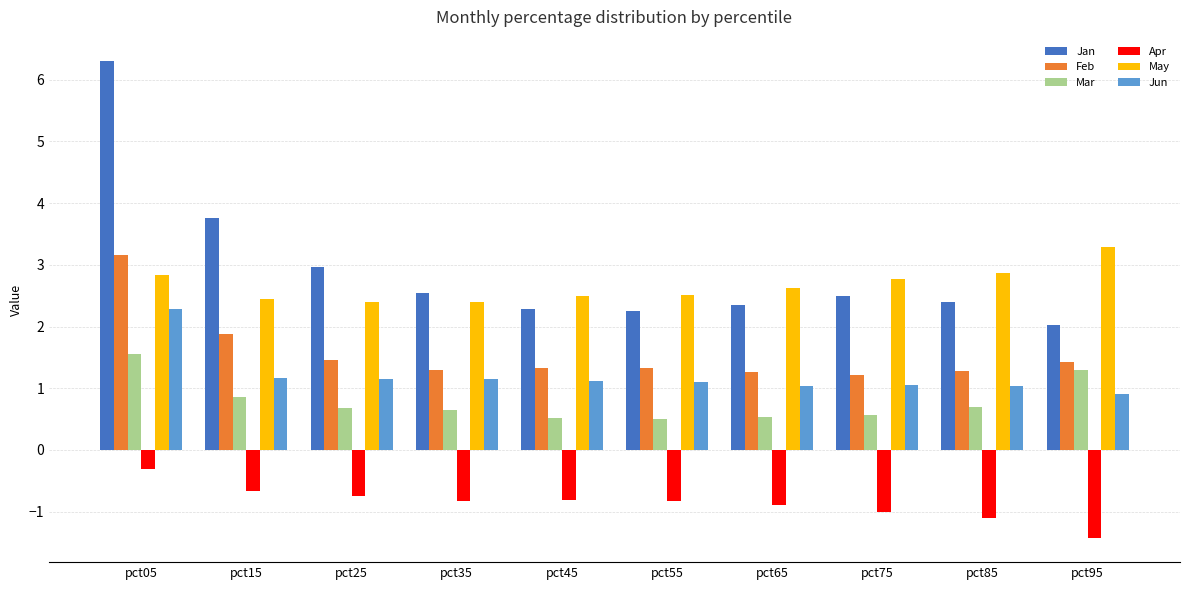

The Jan series shows 3.0 at pct25. True or false?

True